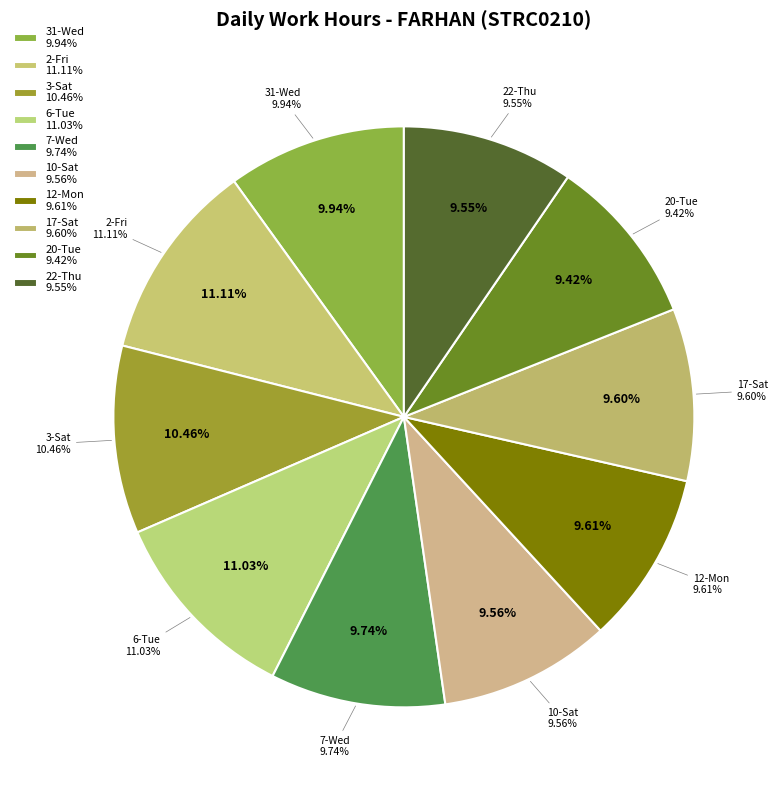

To the nearest percent, what is the average slice percentage?

10%